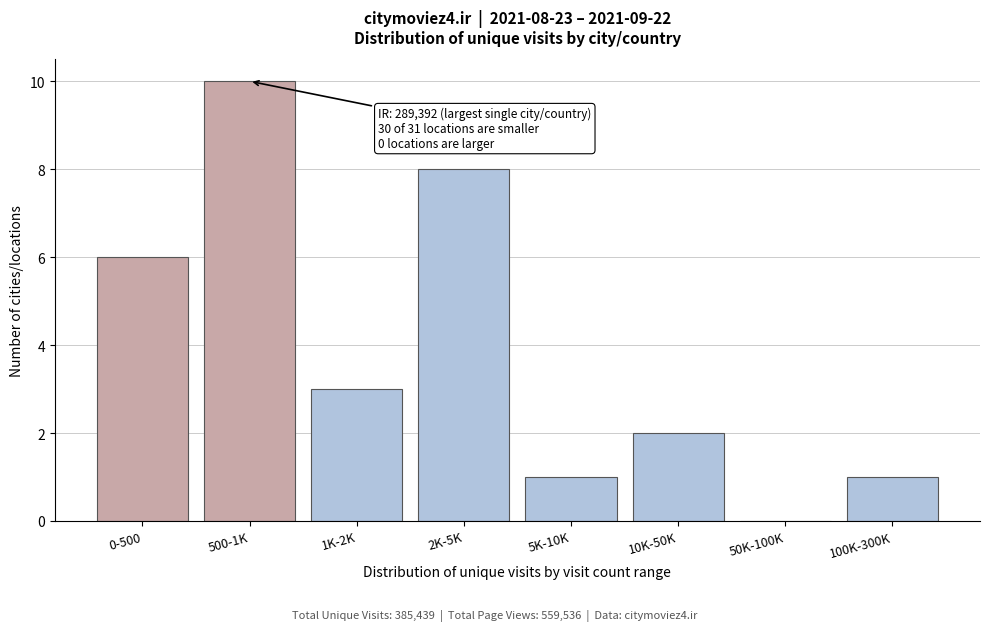

Reading right to left, what are all the values shown in this chart?

100K-300K=1	50K-100K=0	10K-50K=2	5K-10K=1	2K-5K=8	1K-2K=3	500-1K=10	0-500=6